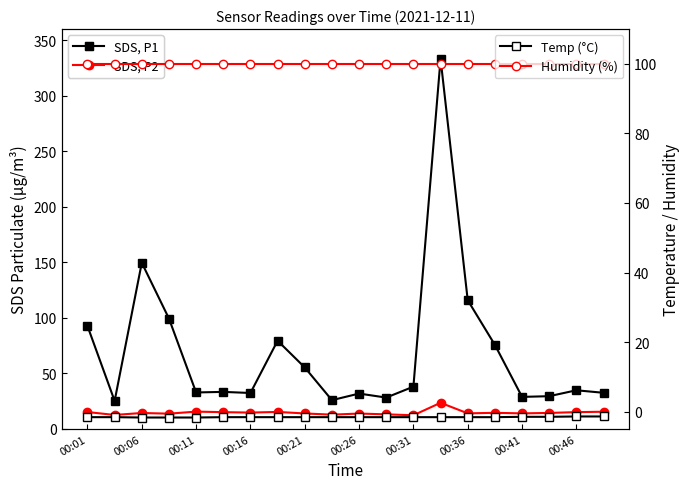

Rank the series by their maximum value, from highest to lowest.

SDS, P1, Humidity (%), SDS, P2, Temp (°C)